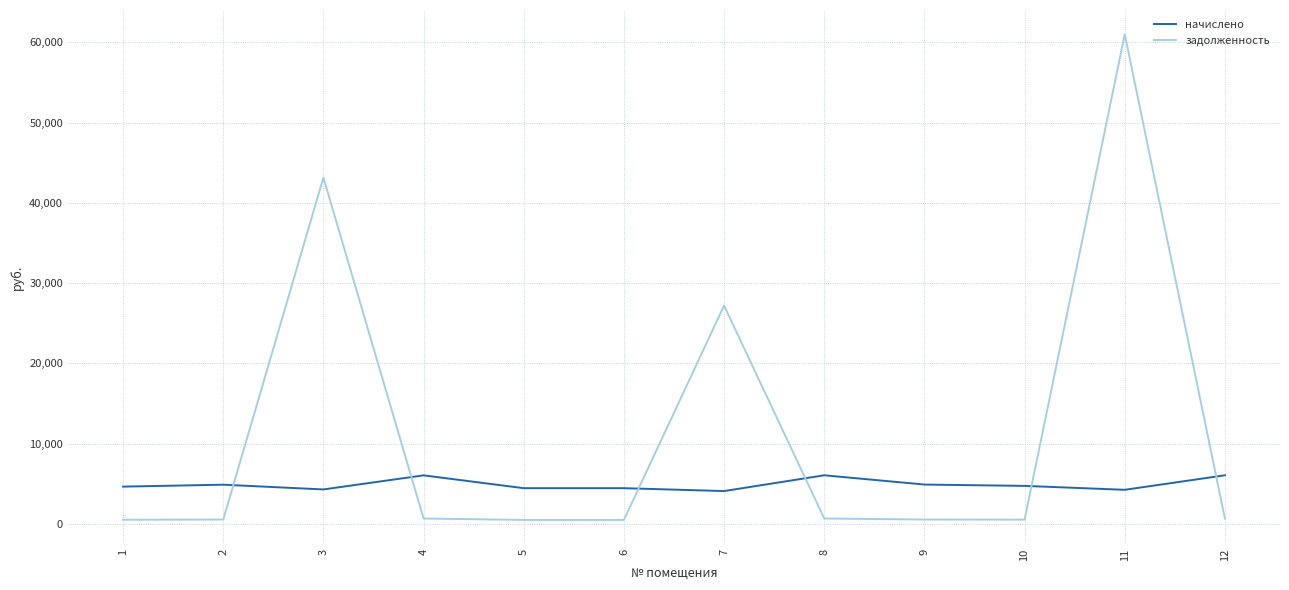

Rank the series by their maximum value, from lowest to highest.

начислено, задолженность